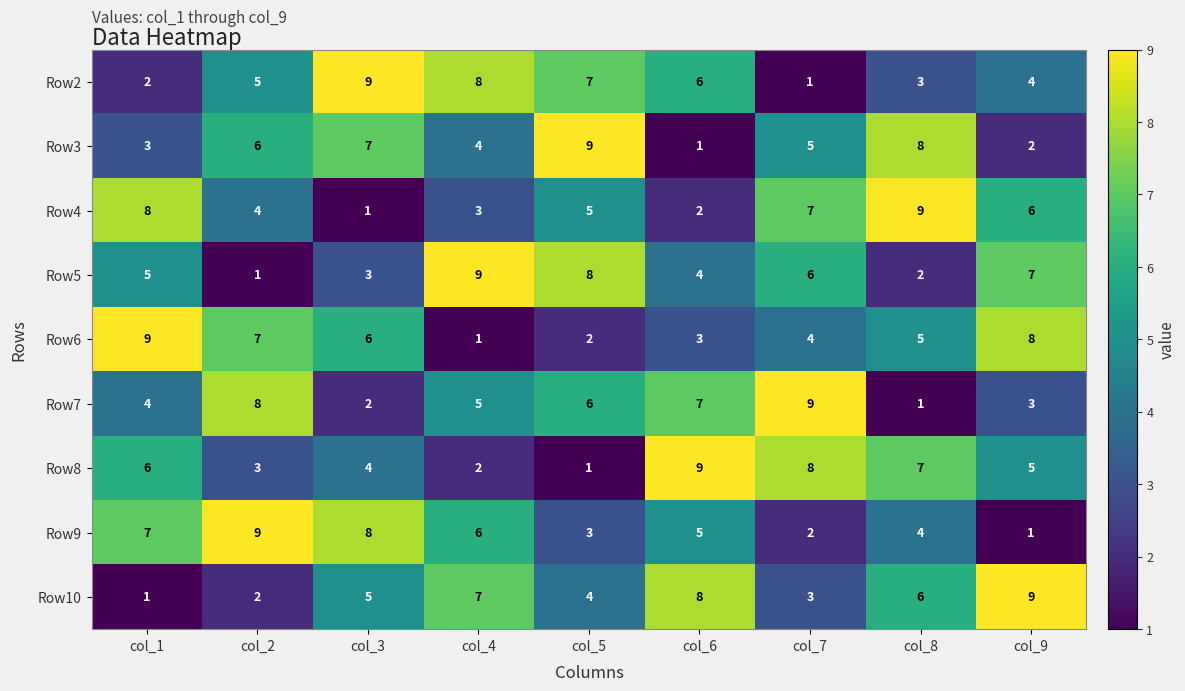

Which category has the highest value in the Row8 series?

col_6